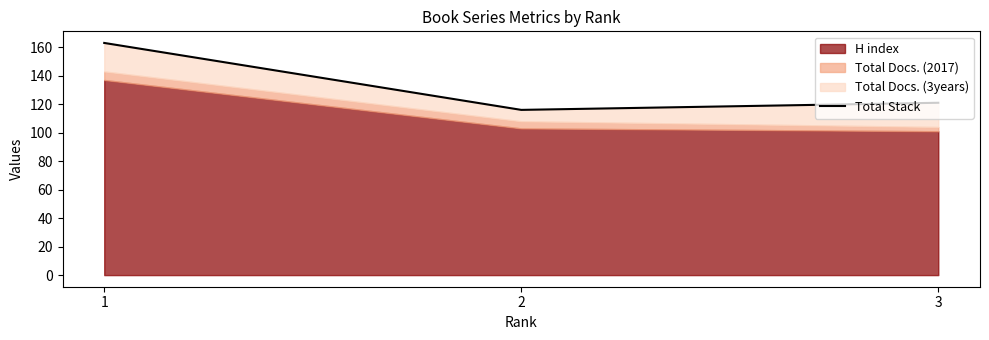

List the labels in order of value, largest first.

1, 3, 2